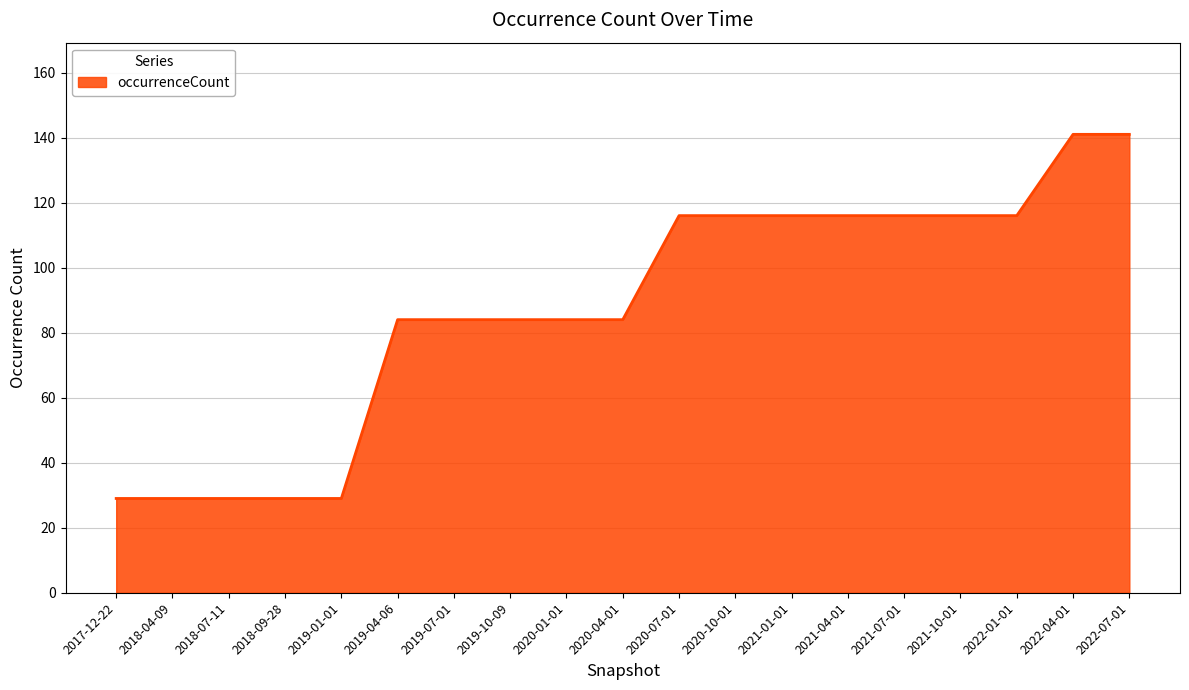

True or false: the data shows 116 at 2020-07-01.

True